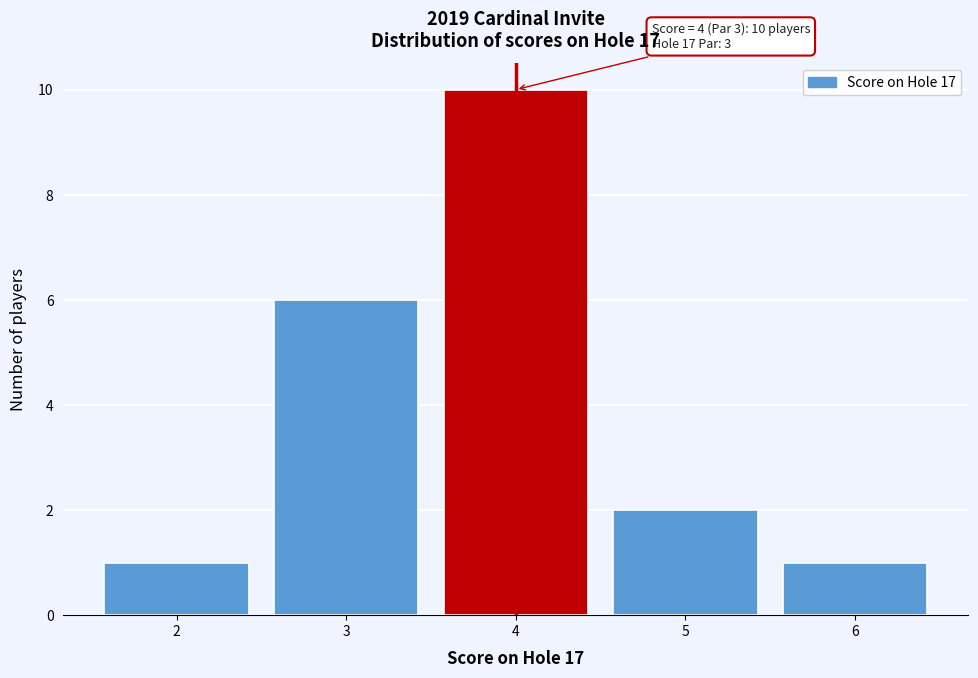

Over which range of the x-axis is the bar tallest?

3.5 to 4.5